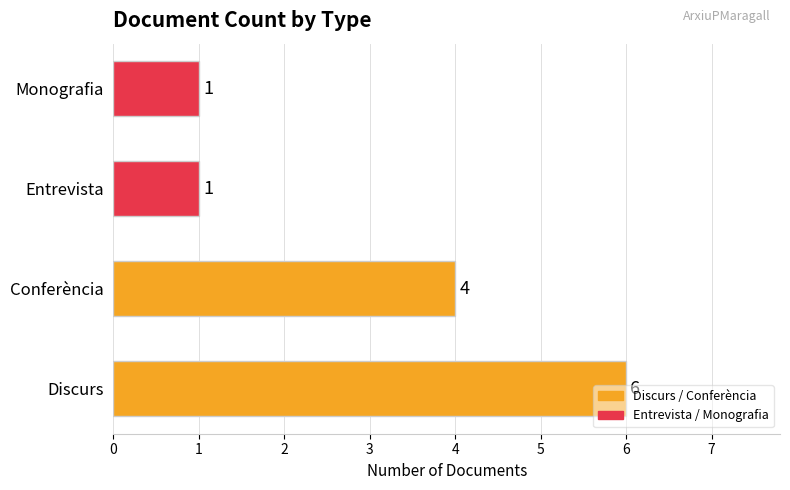

Is it true that the value at Conferència is 5?

False